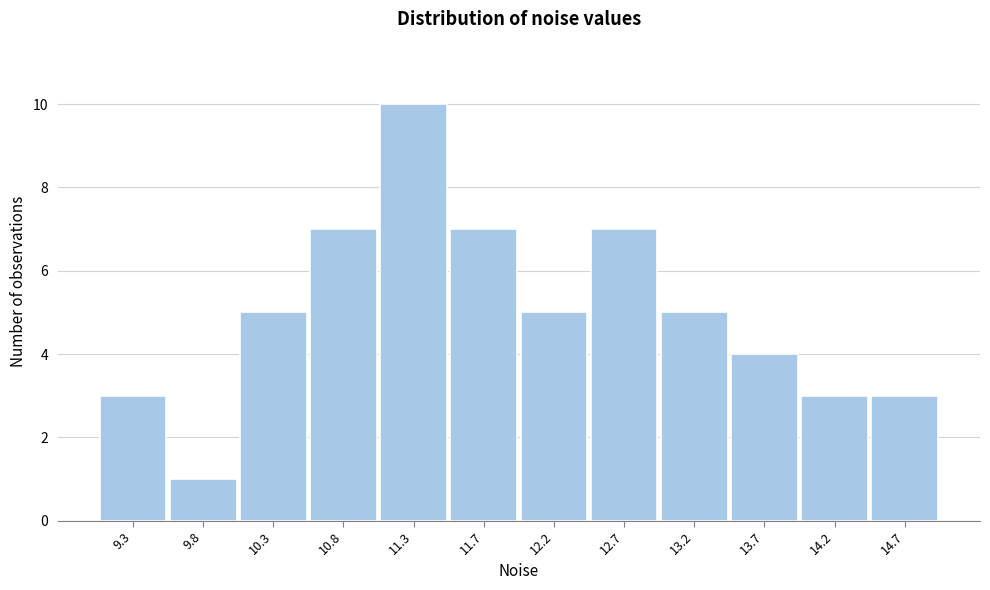

Reading left to right, what are all the values shown in this chart?

3	1	5	7	10	7	5	7	5	4	3	3